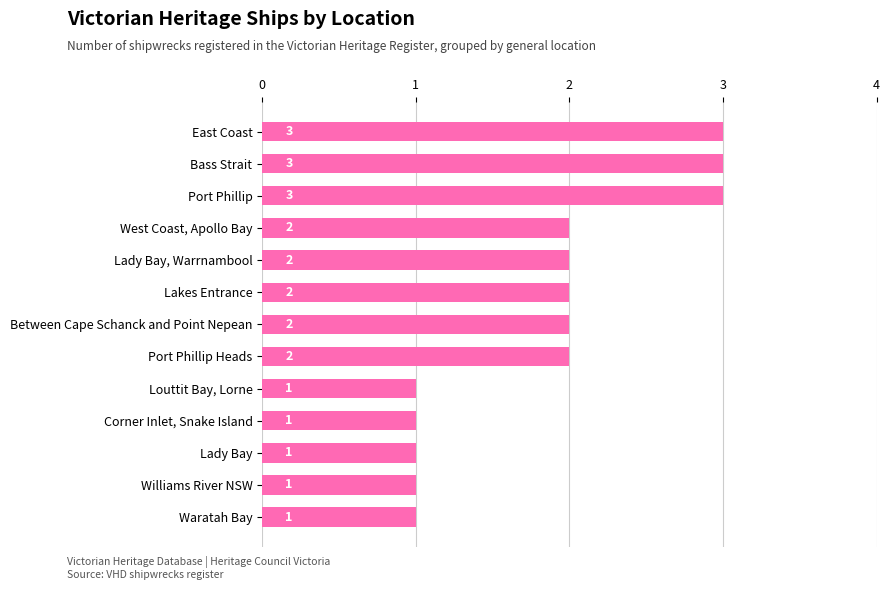

What is the minimum value shown in the chart?

1